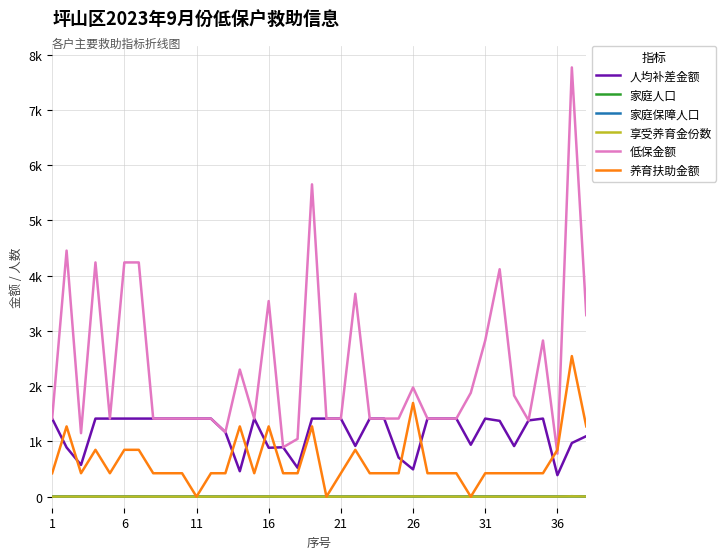

Does the chart display data point markers on the line(s)?

No